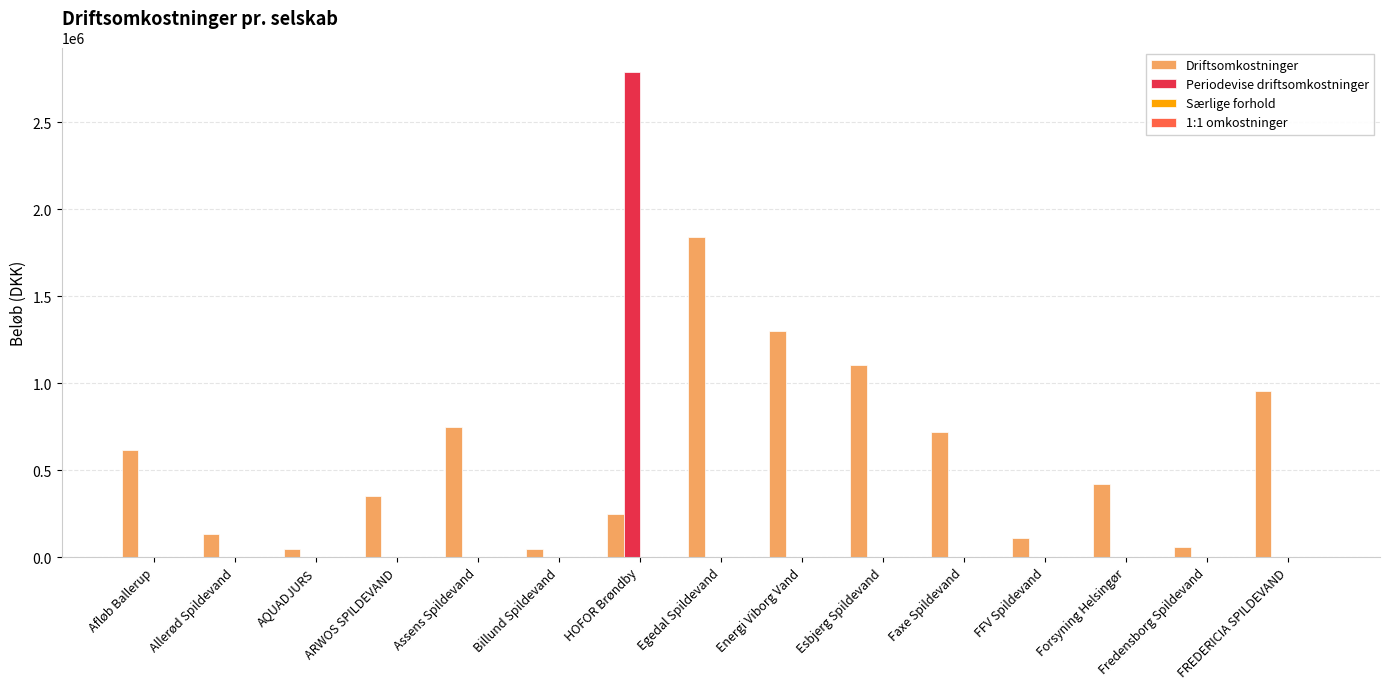

What is the spread (max minus min) of values at Billund Spildevand?

48702.0